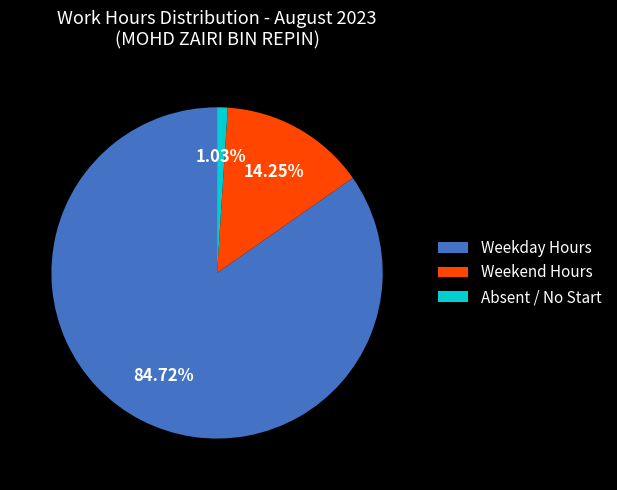

Rank the categories by value from highest to lowest.

Weekday Hours, Weekend Hours, Absent / No Start